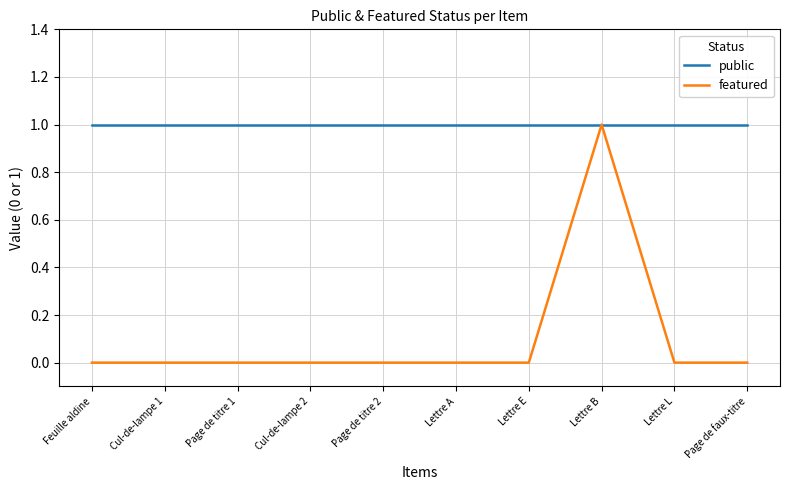

Rank the series by their average value, from highest to lowest.

public, featured